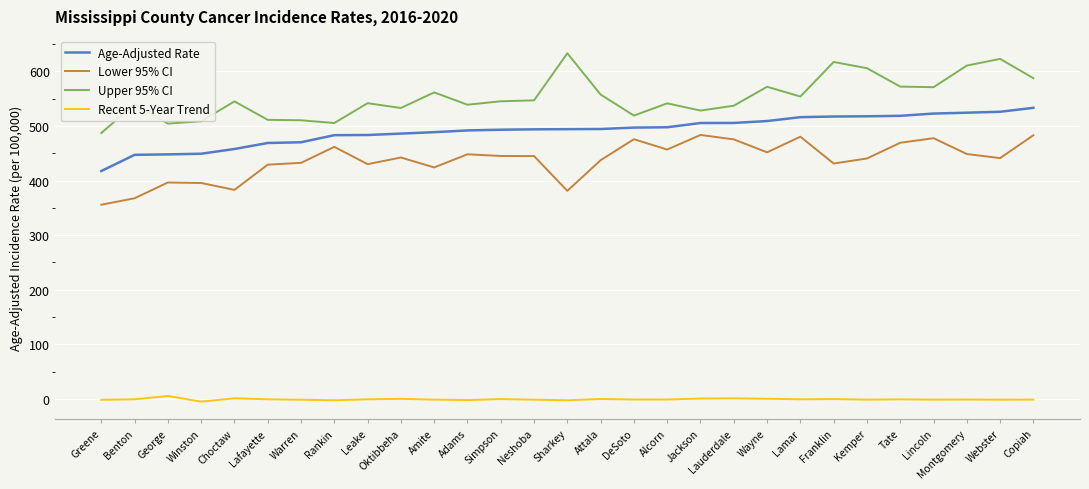

What position from the left is Lincoln?

26